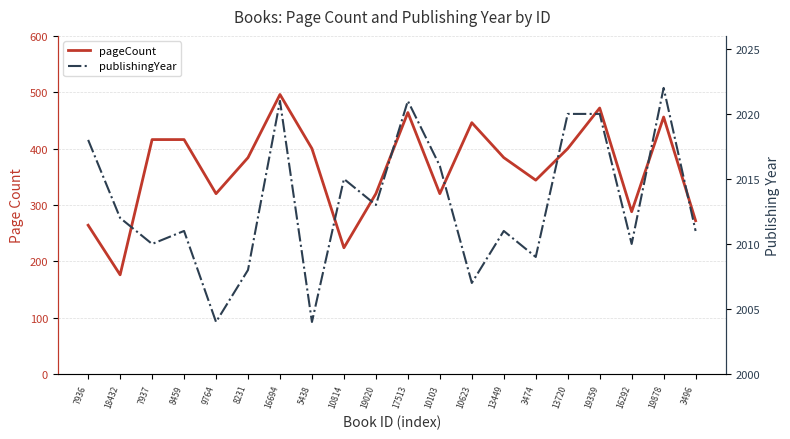

The pageCount series shows 133 at 16694. True or false?

False